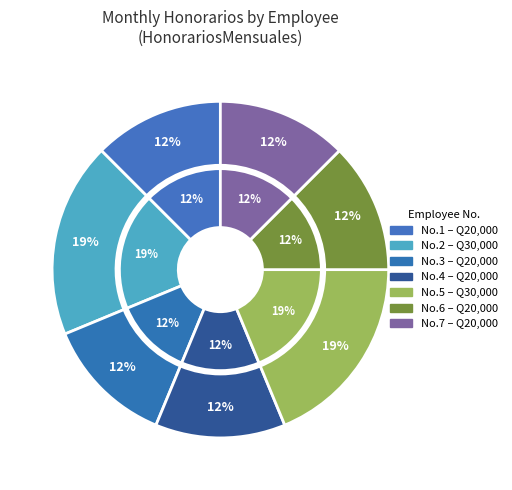

To the nearest percent, what is the difference between the largest and smallest slice percentages?

6%